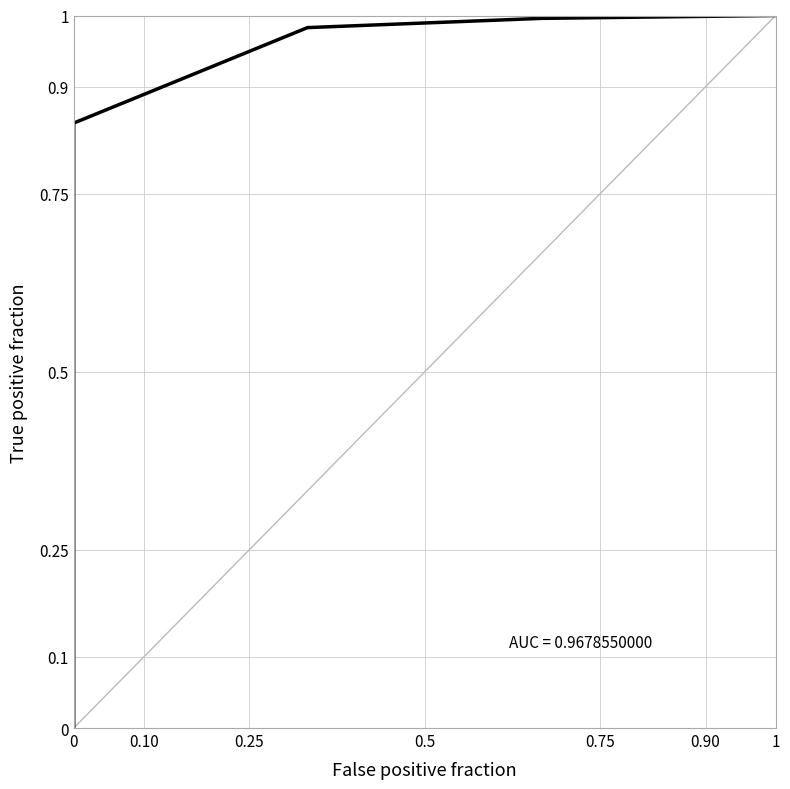

The chart shows a value of 0.4 at 1. True or false?

False